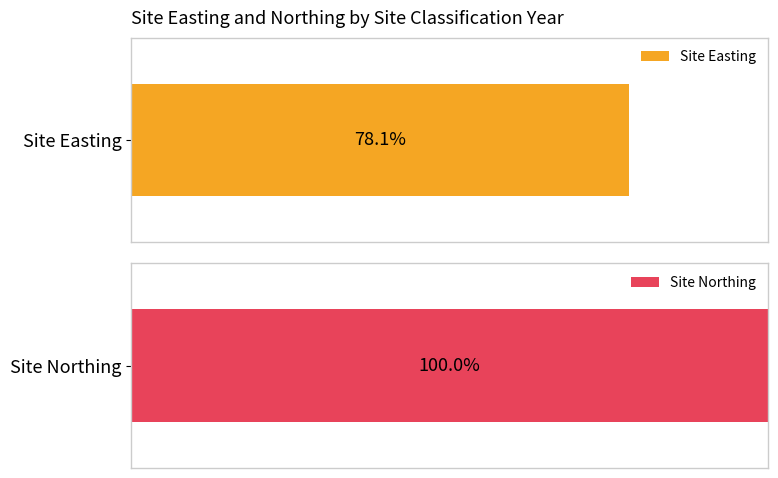

What is the sum of all Site Easting values?

2216694